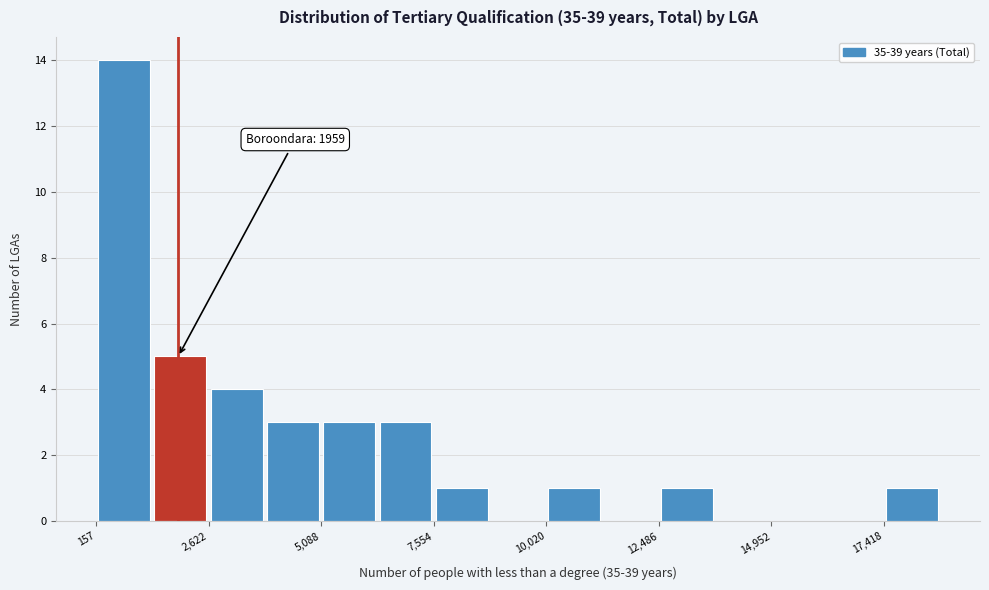

Around what value on the x-axis is the tallest bar? Give the approximate position of its centre, as read against the axis.

1000